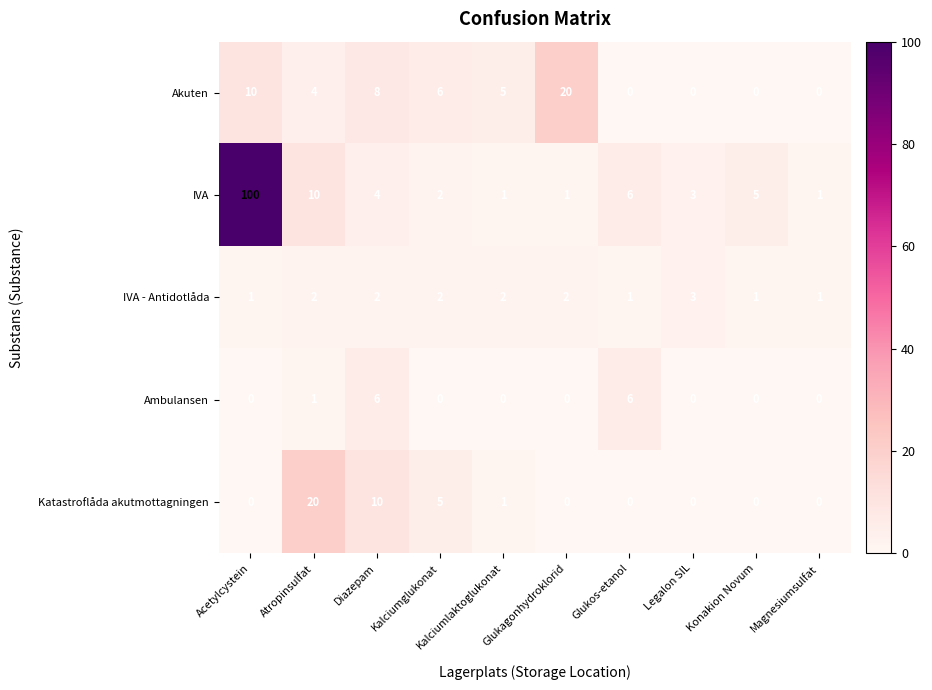

Which series has the widest spread of values?

IVA